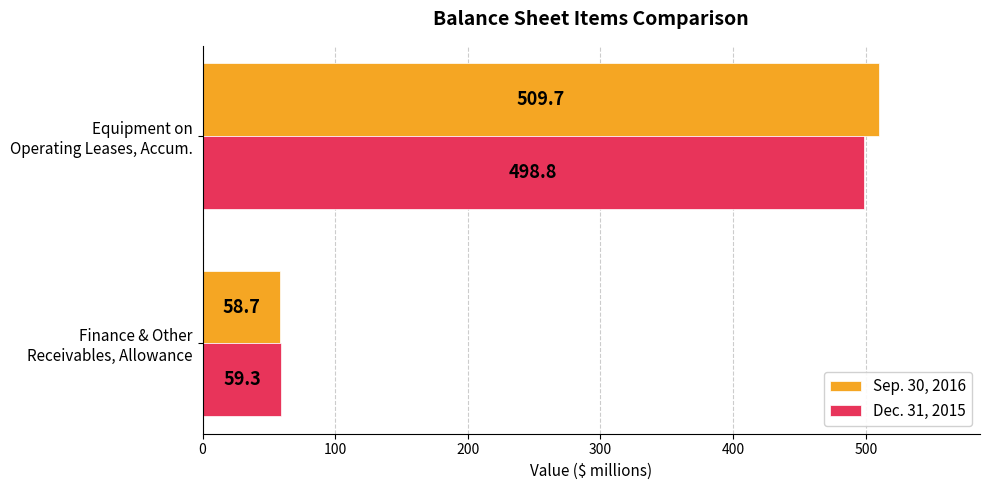

At how many categories does at least one series exceed 358?

1